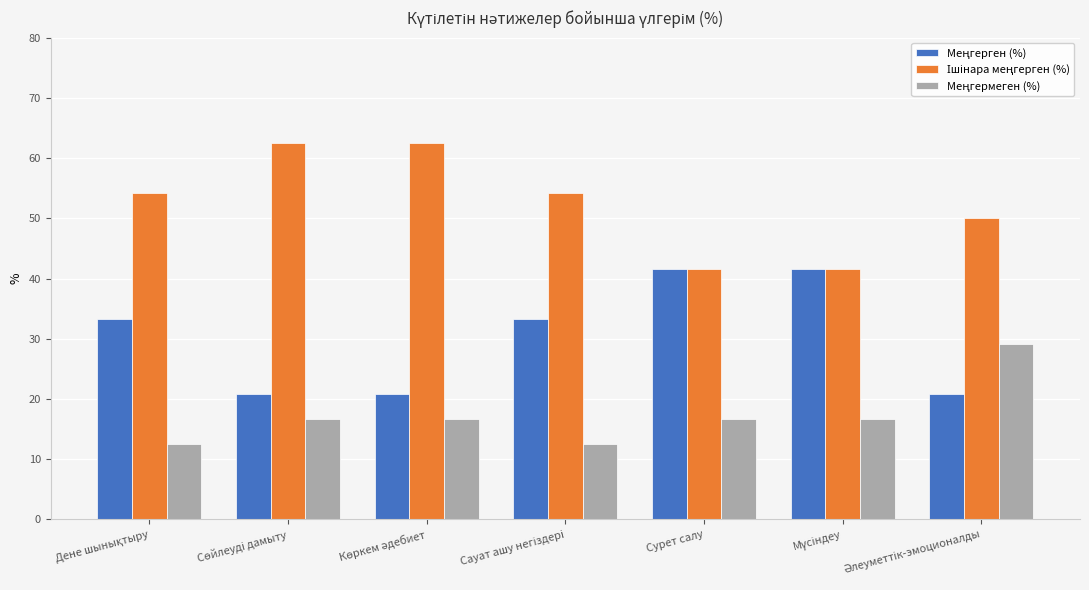

What is the smallest value displayed?

12.5